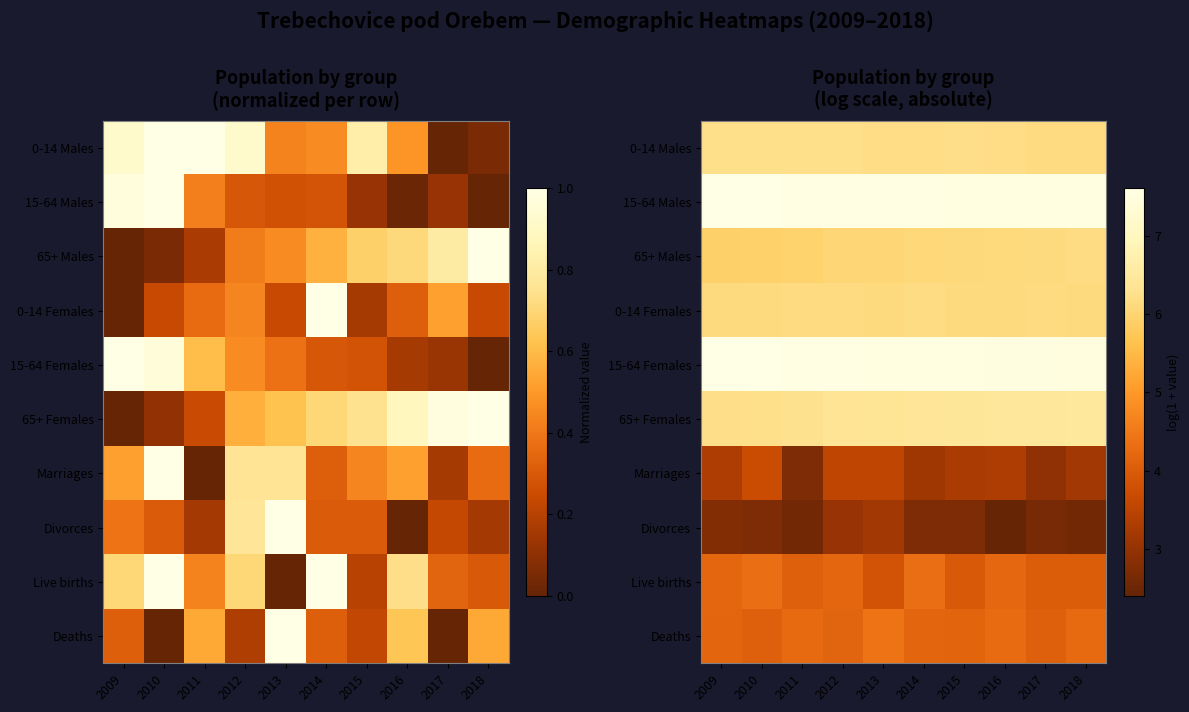

Which series has the largest total across all categories?

15-64 Males